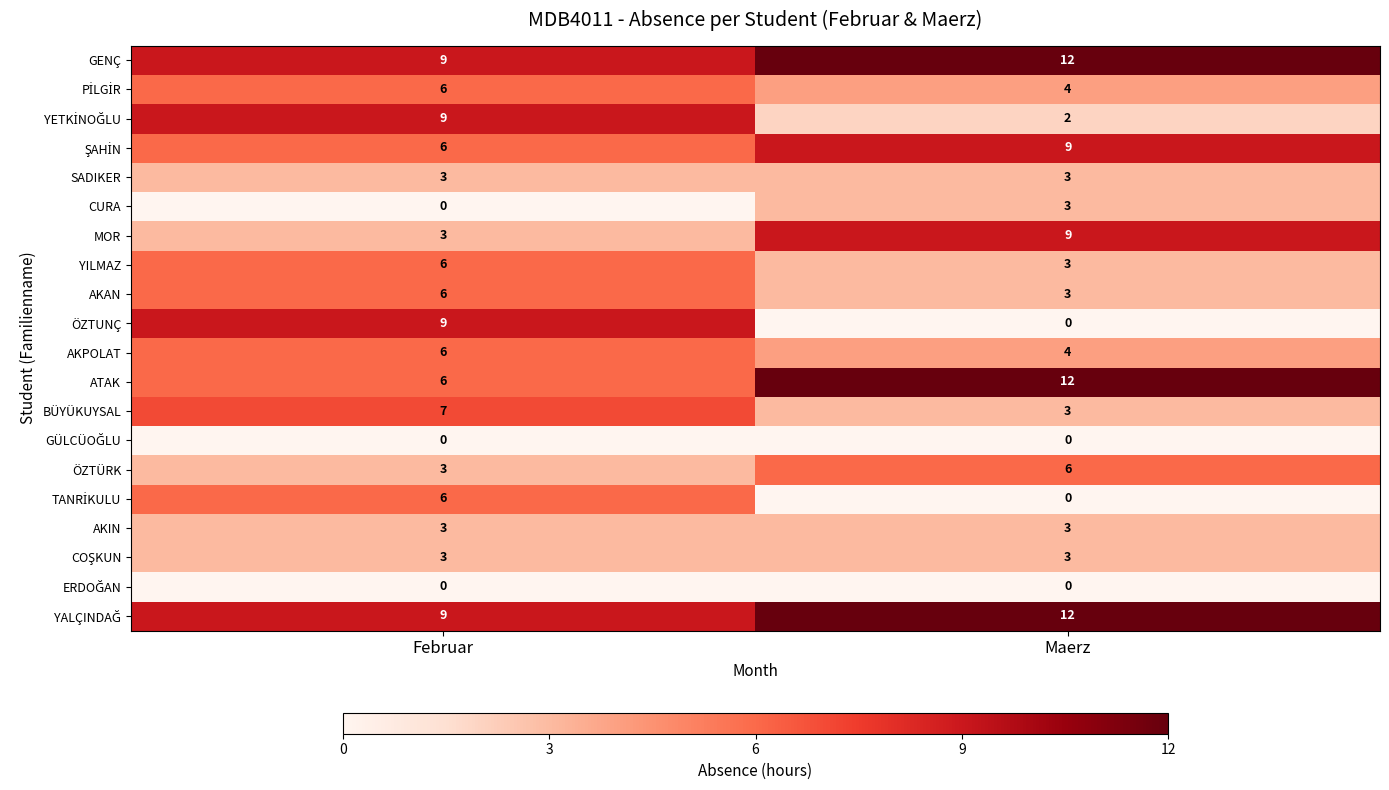

What is the highest value of the ÖZTÜRK series?

6